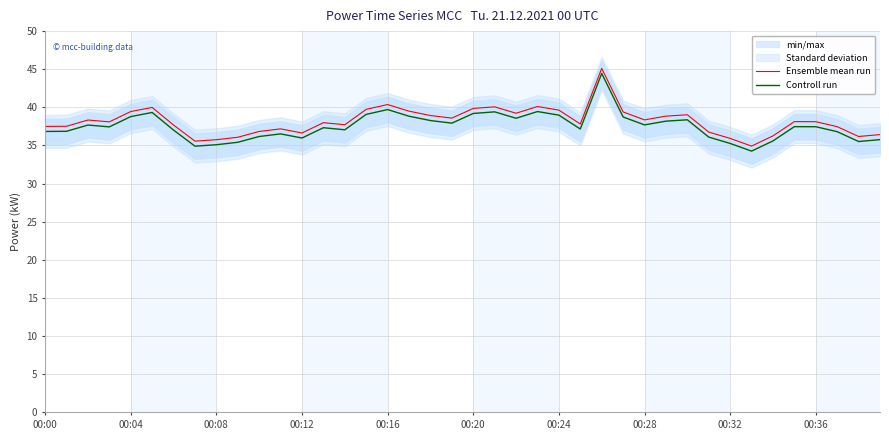

Does the chart have visible grid lines?

Yes